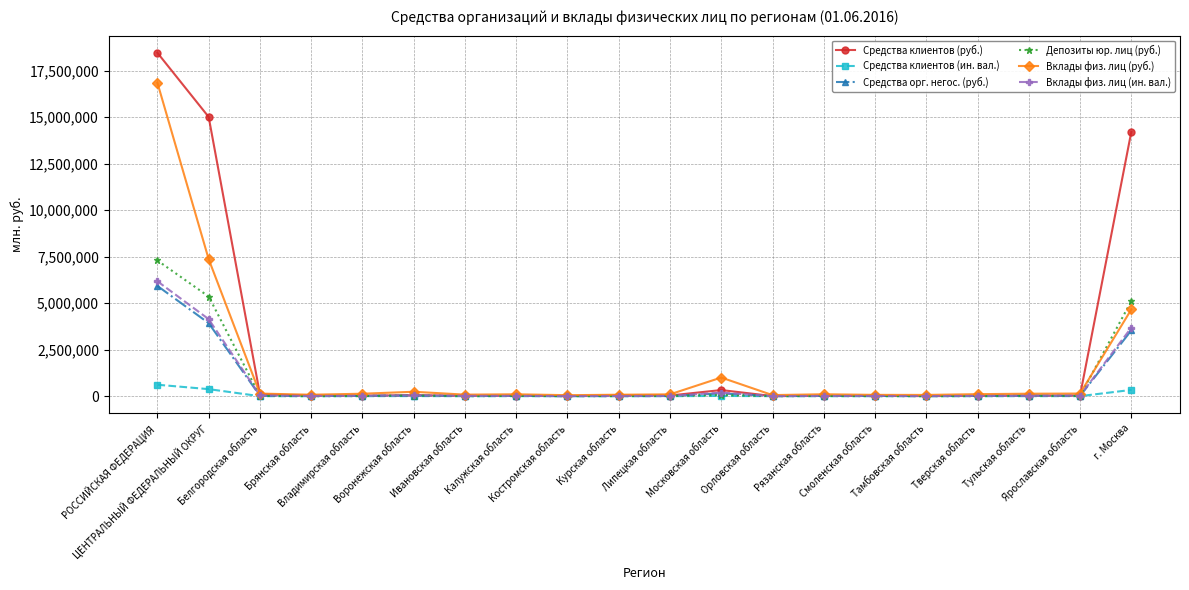

What is the smallest value displayed?

475